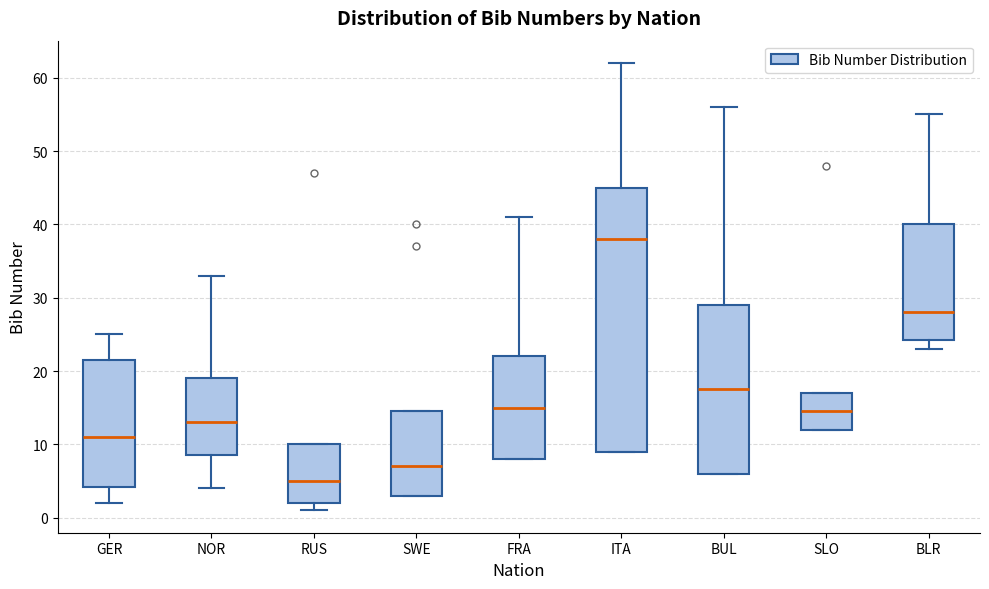

Reading left to right, transcribe this box plot: for each box, give where its median line is, the range the box spans, and where its two whiskers end, as read against the y-axis. The values are not printed on the chart, so give them approximately, as read against the axis.

GER: median 11, box 4 to 22, whiskers 2 to 25
NOR: median 13, box 9 to 19, whiskers 4 to 33
RUS: median 5, box 2 to 10, whiskers 1 to 10
SWE: median 7, box 3 to 15, whiskers 3 to 15
FRA: median 15, box 8 to 22, whiskers 8 to 41
ITA: median 38, box 9 to 45, whiskers 9 to 62
BUL: median 18, box 6 to 29, whiskers 6 to 56
SLO: median 15, box 12 to 17, whiskers 12 to 17
BLR: median 28, box 24 to 40, whiskers 23 to 55